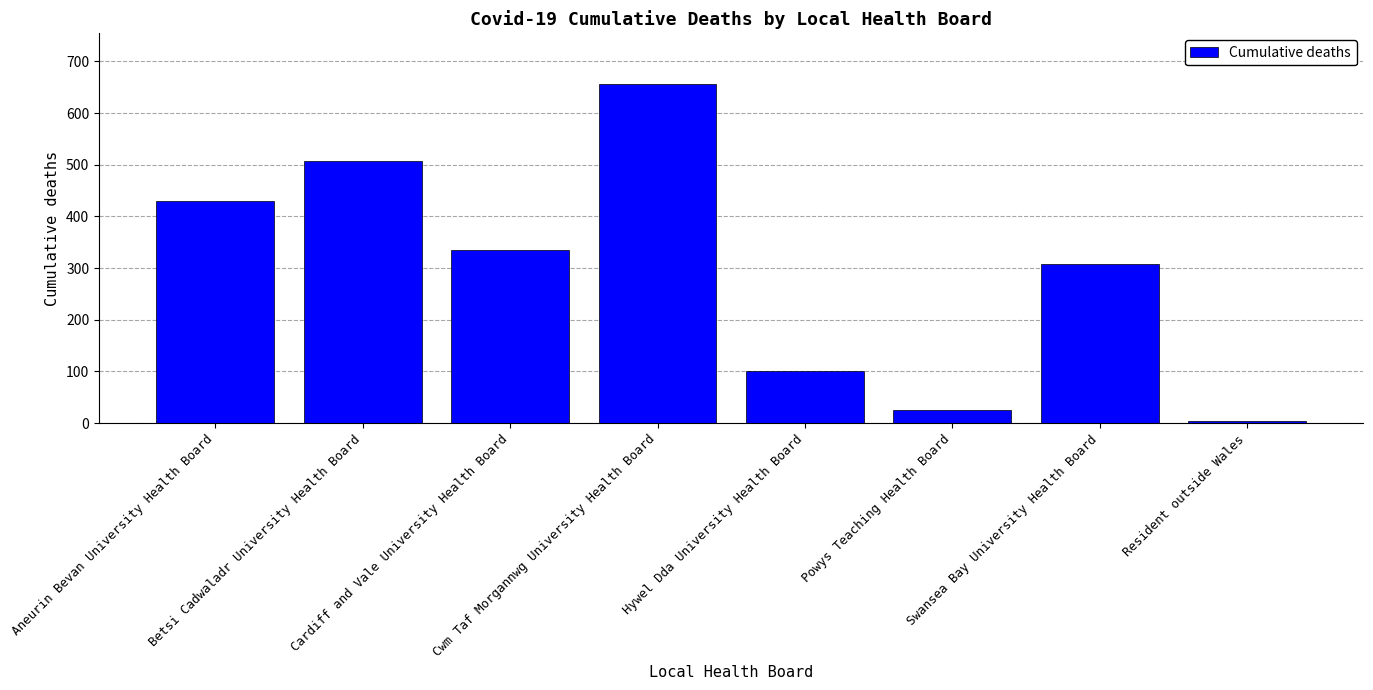

Reading right to left, extract all data points from this chart.

Resident outside Wales=4	Swansea Bay University Health Board=308	Powys Teaching Health Board=25	Hywel Dda University Health Board=100	Cwm Taf Morgannwg University Health Board=656	Cardiff and Vale University Health Board=335	Betsi Cadwaladr University Health Board=508	Aneurin Bevan University Health Board=429